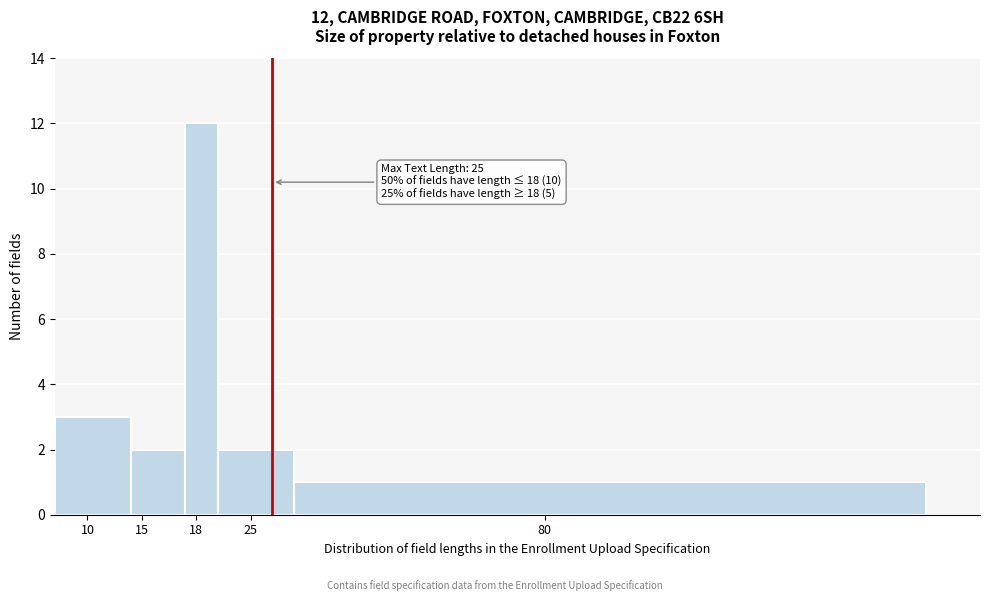

Reading left to right, what are all the values shown in this chart?

10=3	15=2	18=12	25=2	80=1